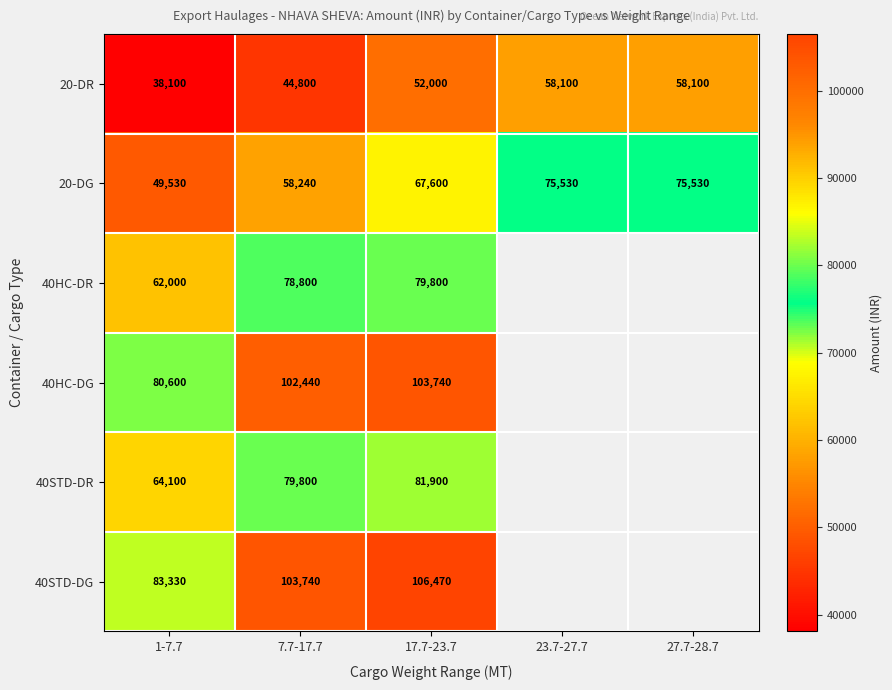

True or false: 20-DR has a value of 86056 at 17.7-23.7.

False